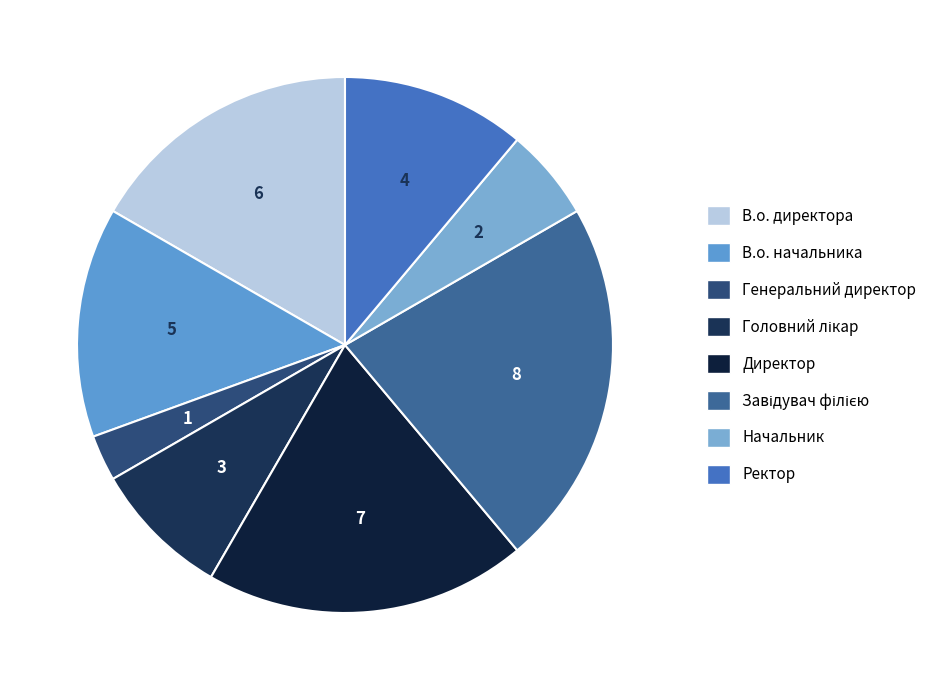

How many slices are in this pie chart?

8